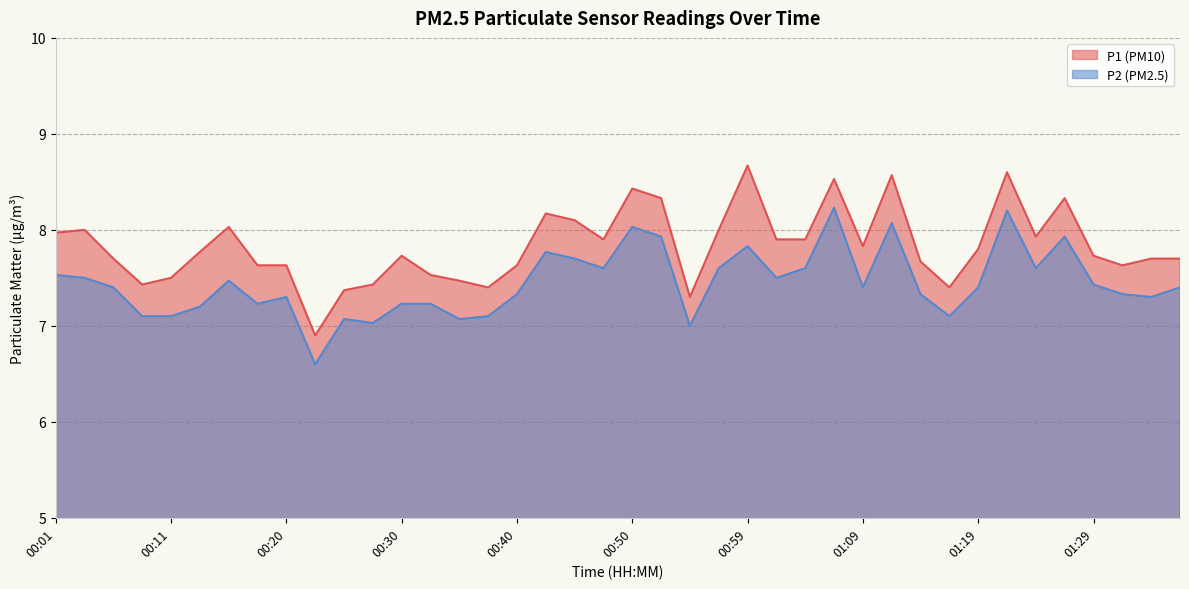

How many values in the P1 series are below 7?

1